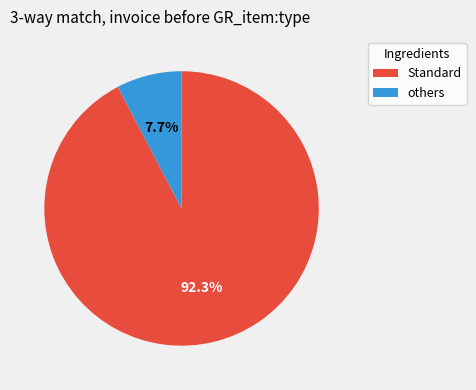

Does any single category account for the majority?

Yes